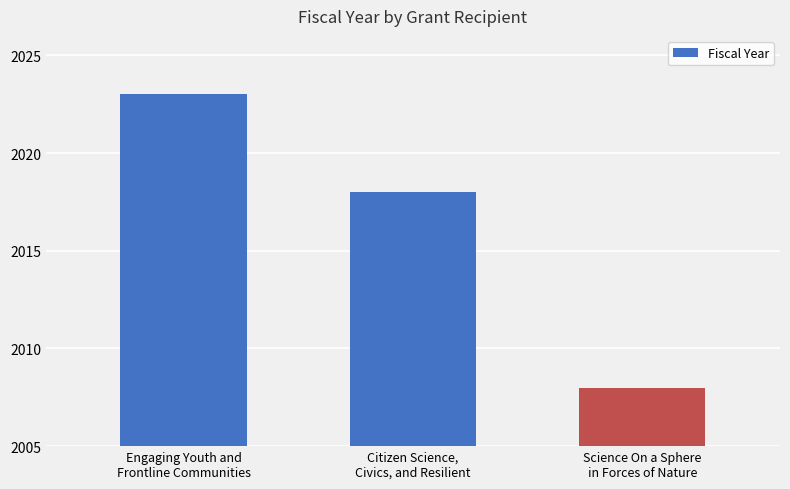

Does the chart contain stacked bars?

No